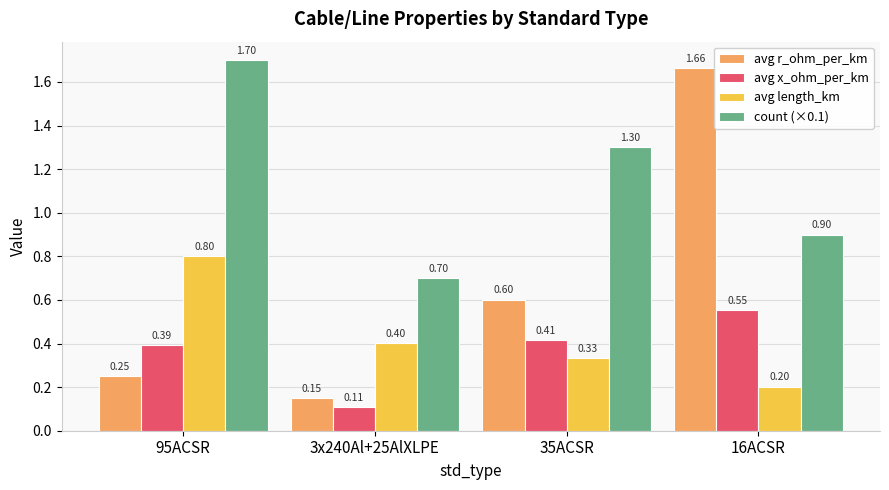

What is the difference between the highest and lowest values at 3x240Al+25AlXLPE?

0.6